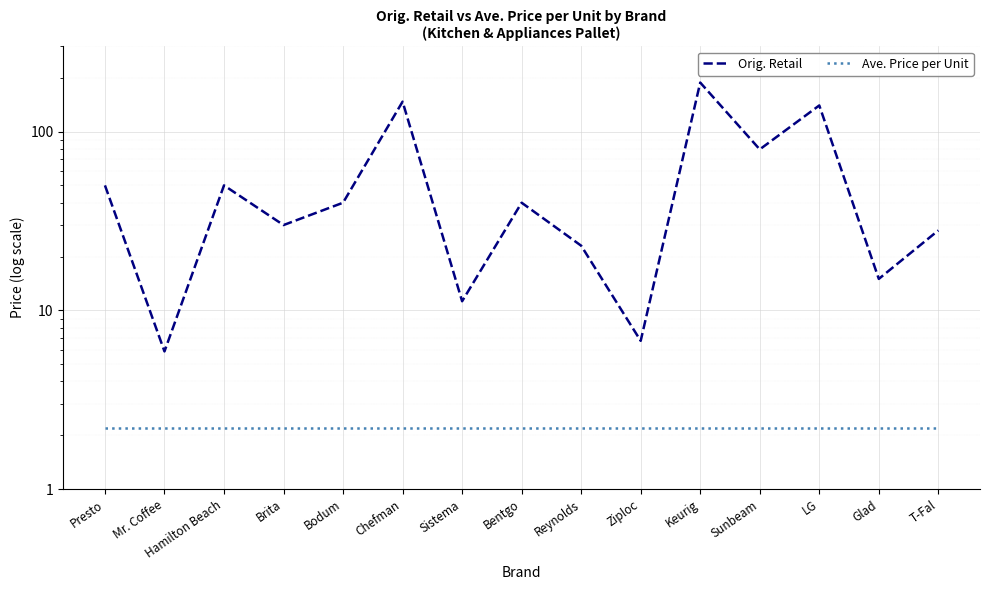

Is the value of Orig. Retail at Bentgo greater than the value of Ave. Price per Unit at Brita?

Yes